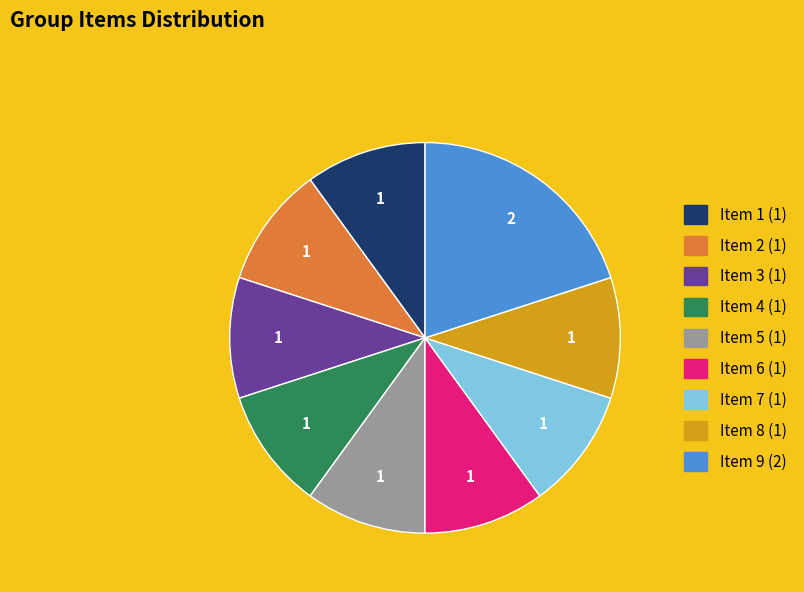

Does any single category account for the majority?

No